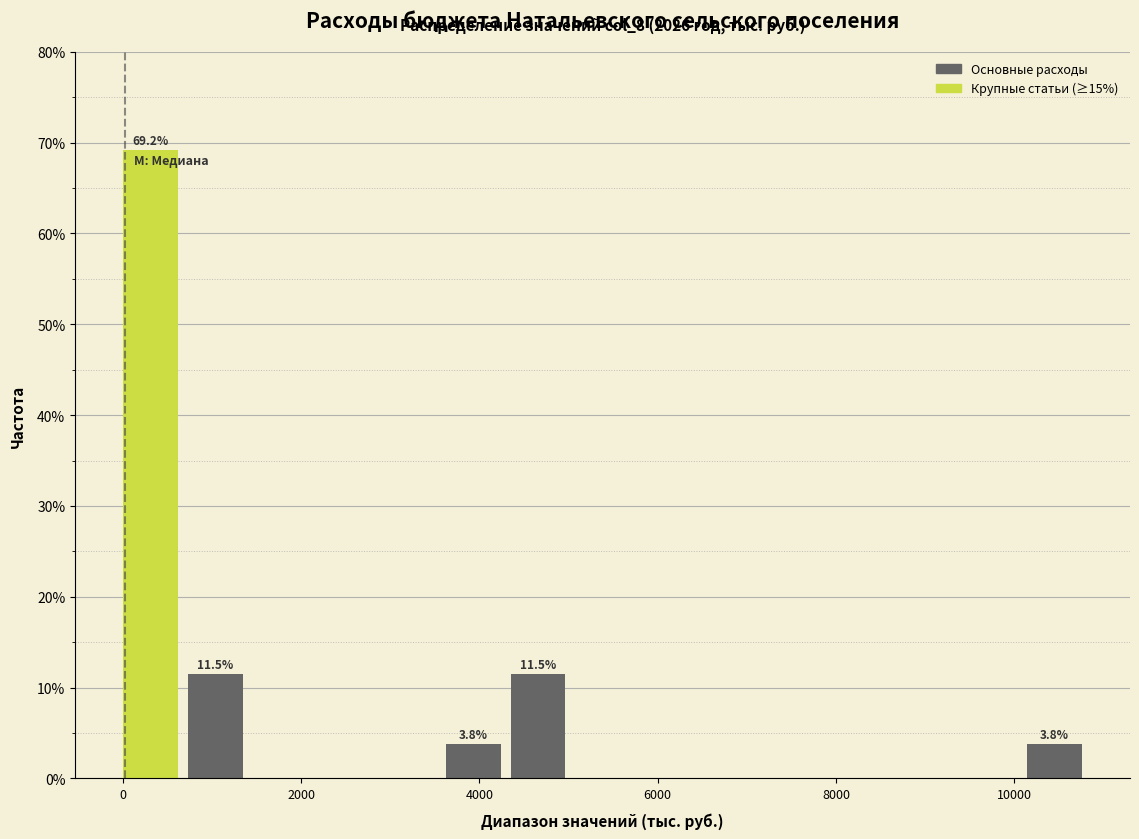

Read against the x-axis, roughly where is the centre of the tallest bar?

400